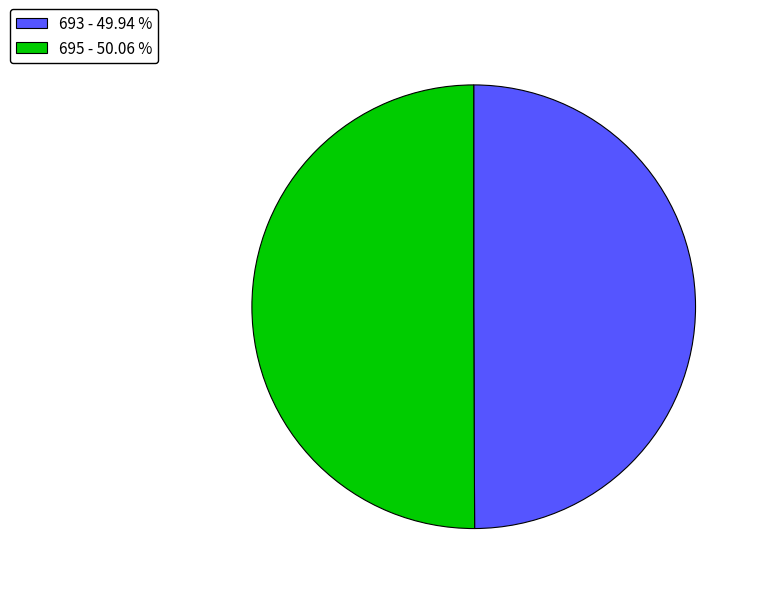

Do 695 - 50.06 % and 693 - 49.94 % together represent more than half of the pie?

Yes